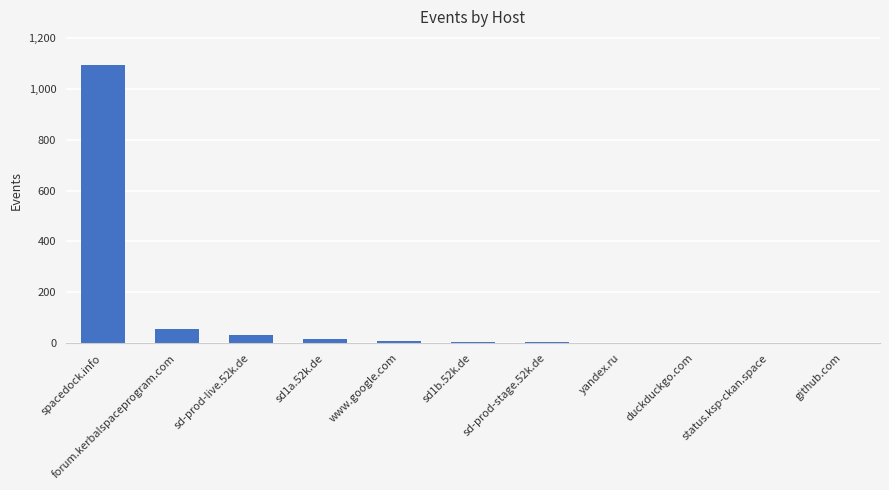

What is the greatest value displayed?

1095